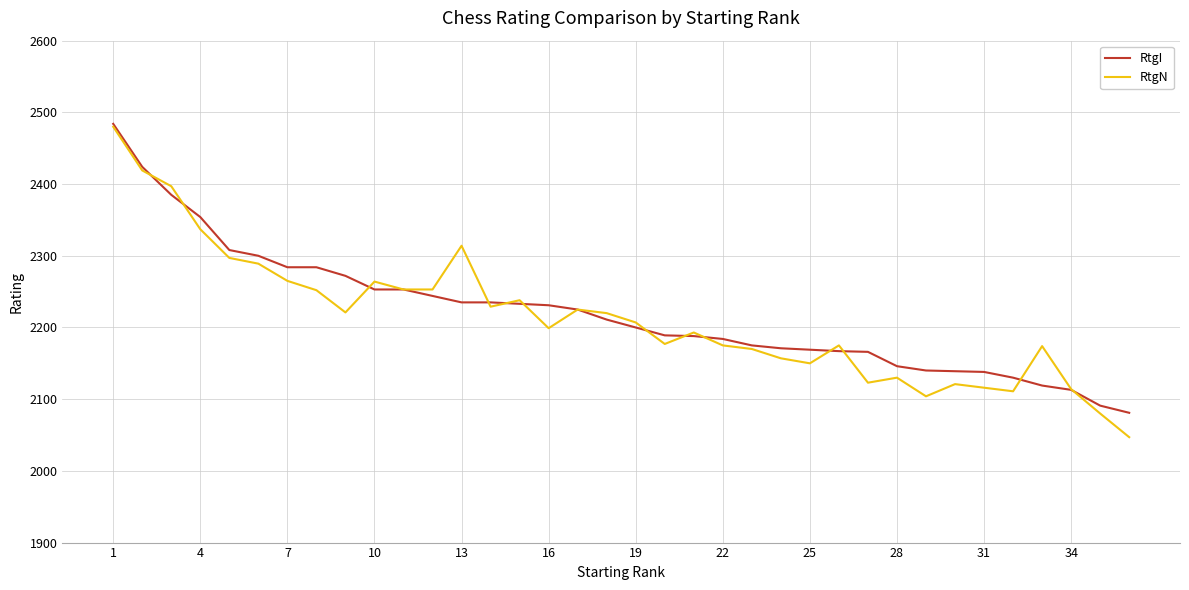

Which series has the widest spread of values?

RtgN